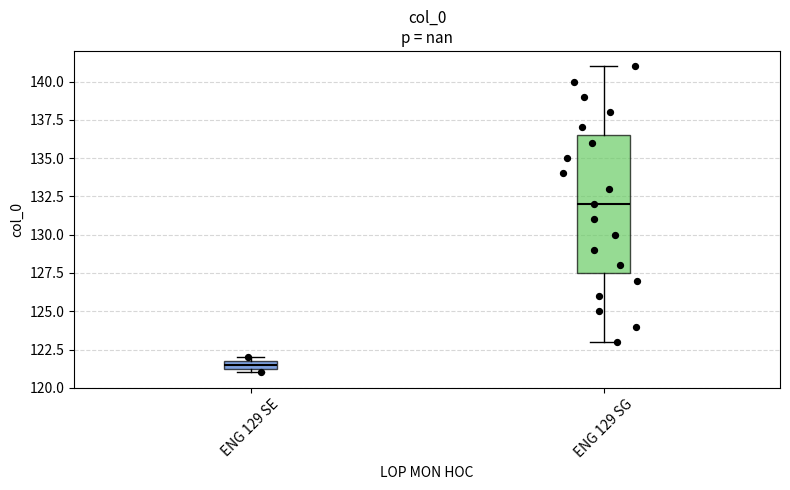

Which box has the highest median line?

ENG 129 SG